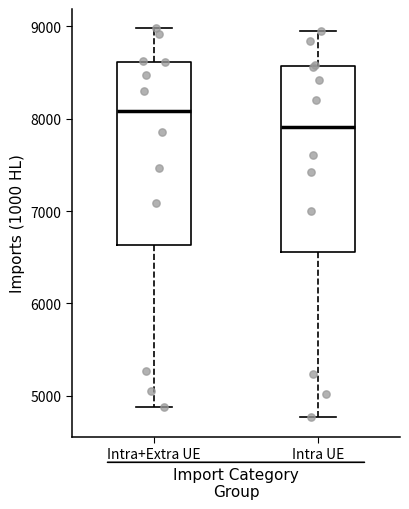

Which box's median line is the highest?

Intra+Extra UE